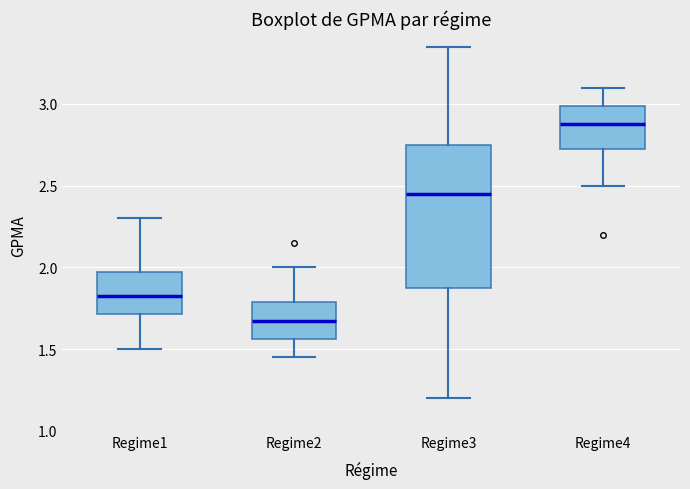

Which box is the tallest, from its lower edge to its upper edge?

Regime3